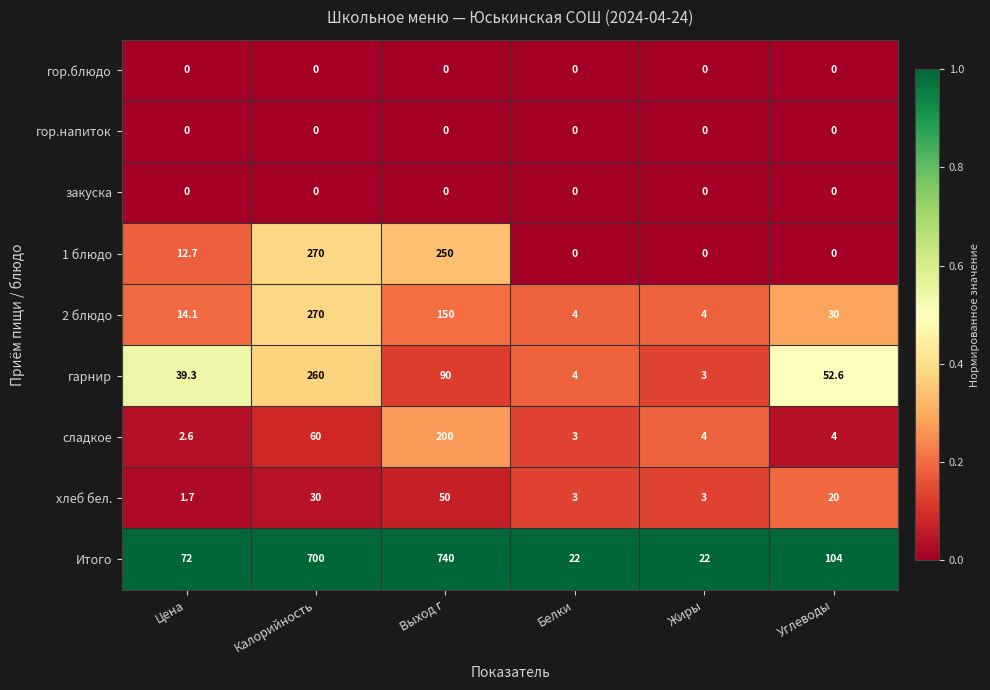

Where does the сладкое series first go above 4?

Калорийность